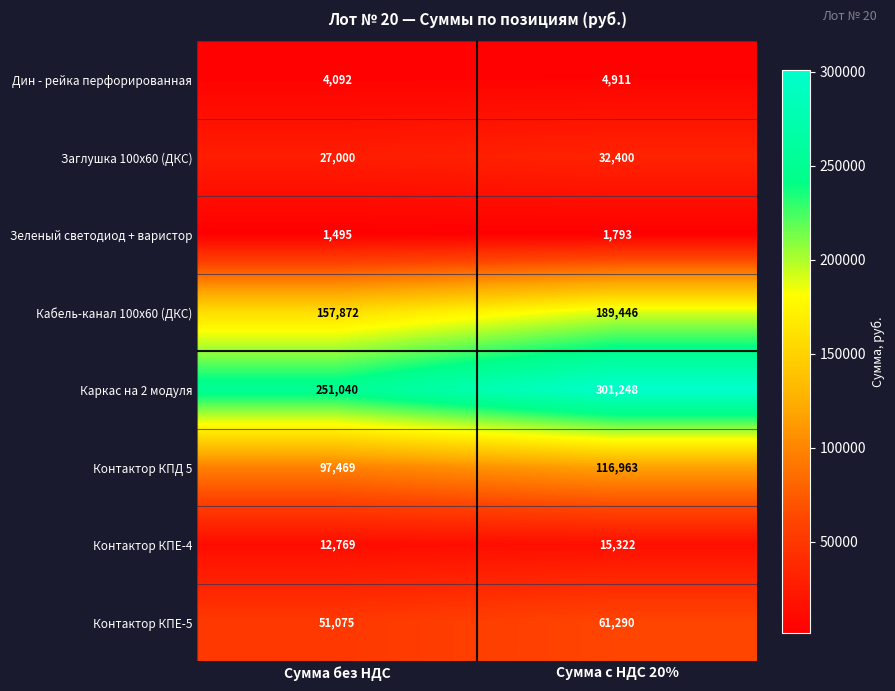

Reading left to right, what are all the values shown in this chart?

Дин - рейка перфорированная: 4092	4911
Заглушка 100х60 (ДКС): 27000	32400
Зеленый светодиод + варистор: 1495	1793
Кабель-канал 100х60 (ДКС): 157872	189446
Каркас на 2 модуля: 251040	301248
Контактор КПД 5: 97469	116963
Контактор КПЕ-4: 12769	15322
Контактор КПЕ-5: 51075	61290